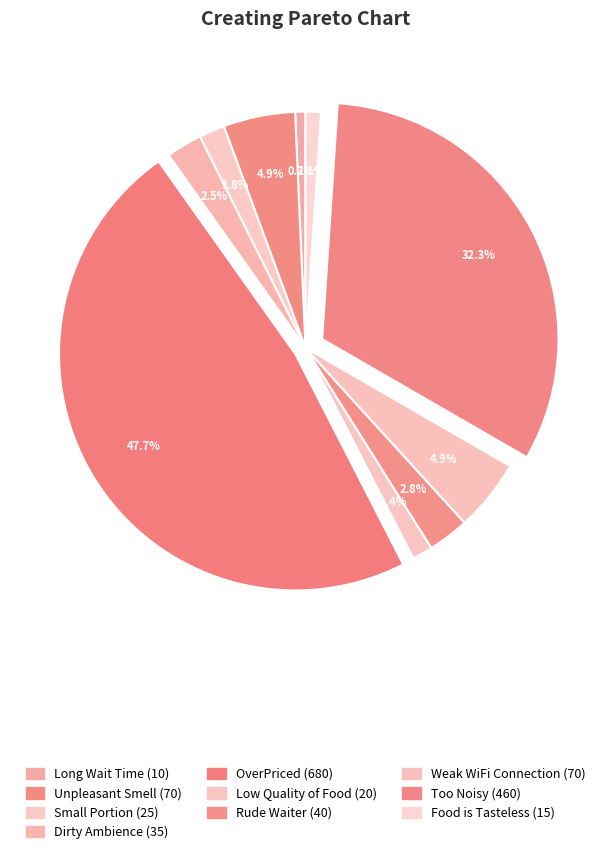

Which category has the biggest portion of the pie?

OverPriced